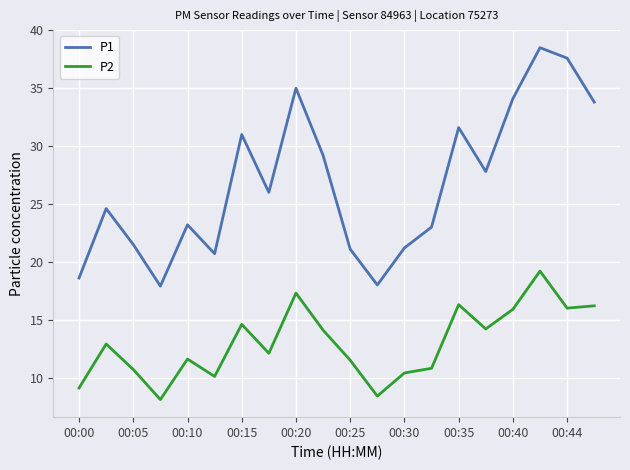

What is the difference between the maximum and minimum values in the P2 series?

11.1